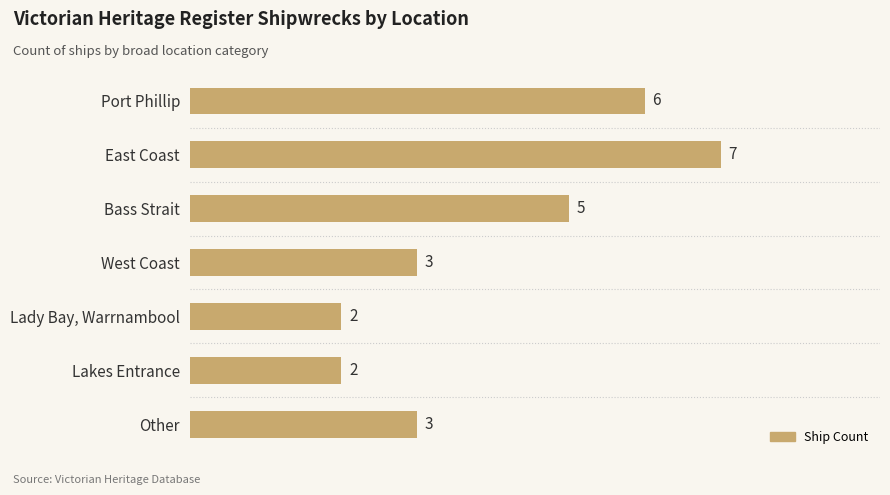

Reading bottom to top, transcribe all the data shown in this chart.

3	2	2	3	5	7	6